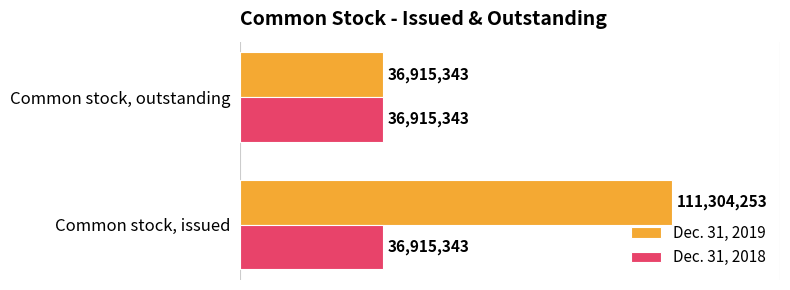

Rank the categories by Dec. 31, 2019 value from lowest to highest.

Common stock, outstanding, Common stock, issued